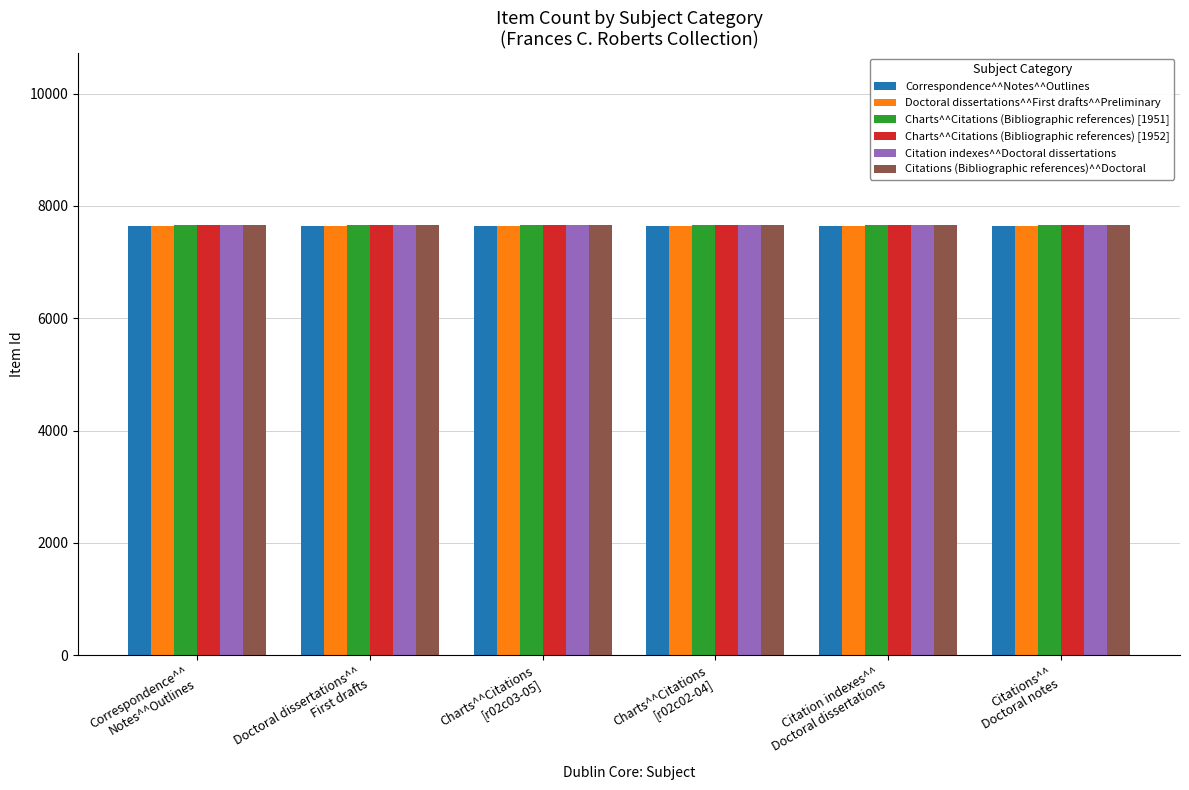

The Charts^^Citations (Bibliographic references) [1952] series shows 10112 at Citation indexes^^
Doctoral dissertations. True or false?

False